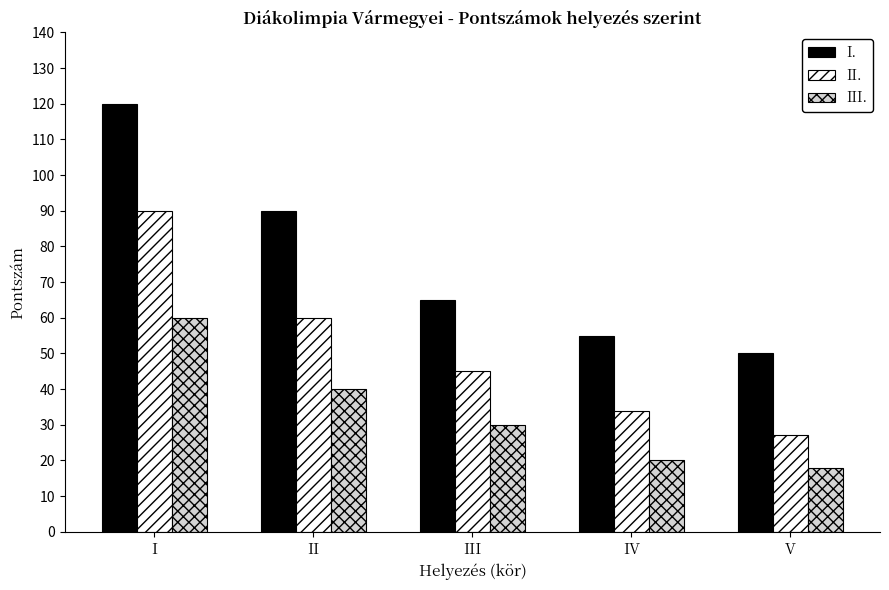

Which category has the lowest value across all series?

V